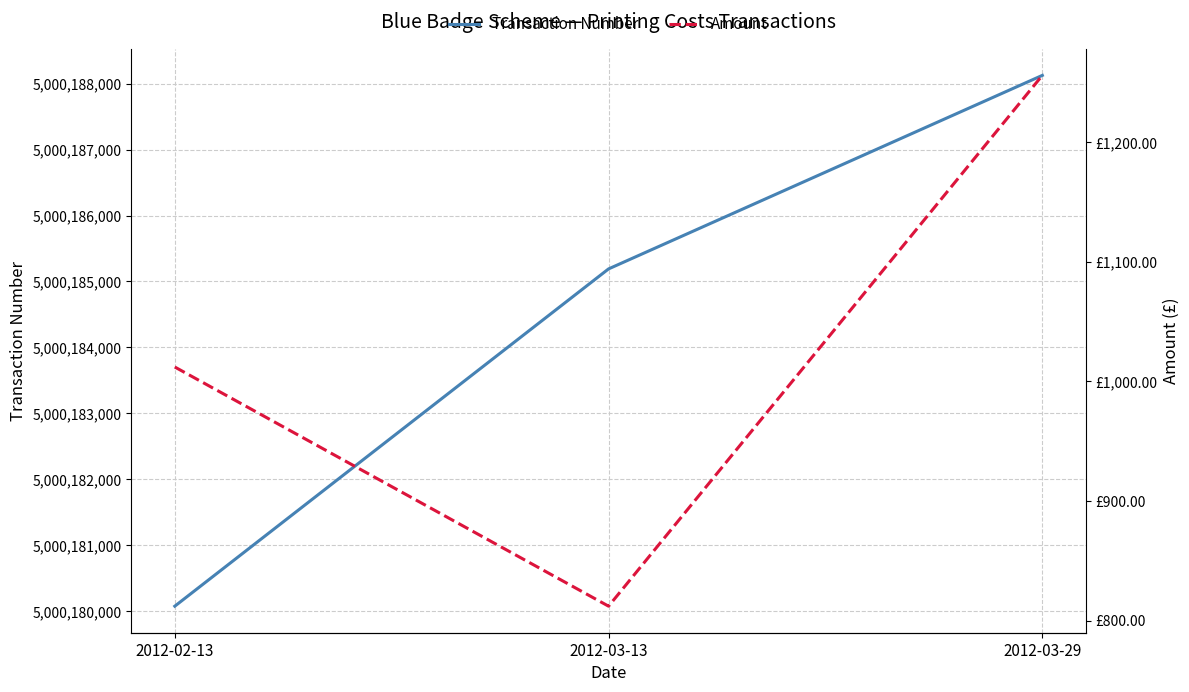

Reading right to left, extract all data points from this chart.

Transaction Number: 5000188127.0	5000185191.0	5000180074.0
Amount: 1255.8	812.0	1012.0